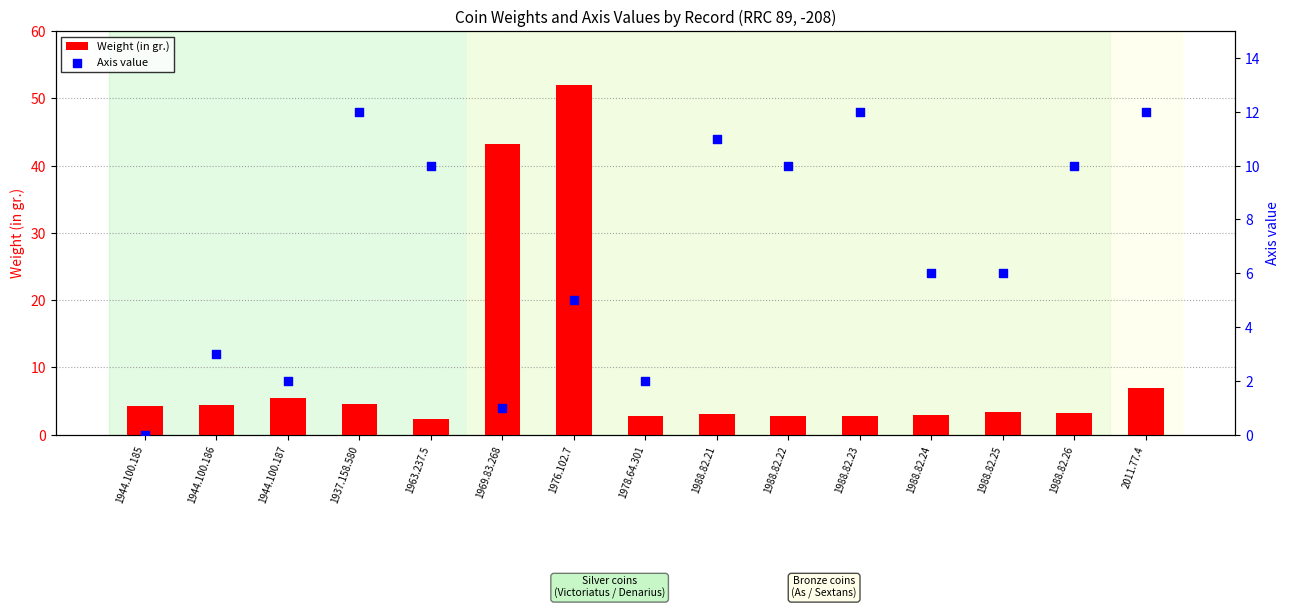

Which series contains the lowest Y value?

Axis value